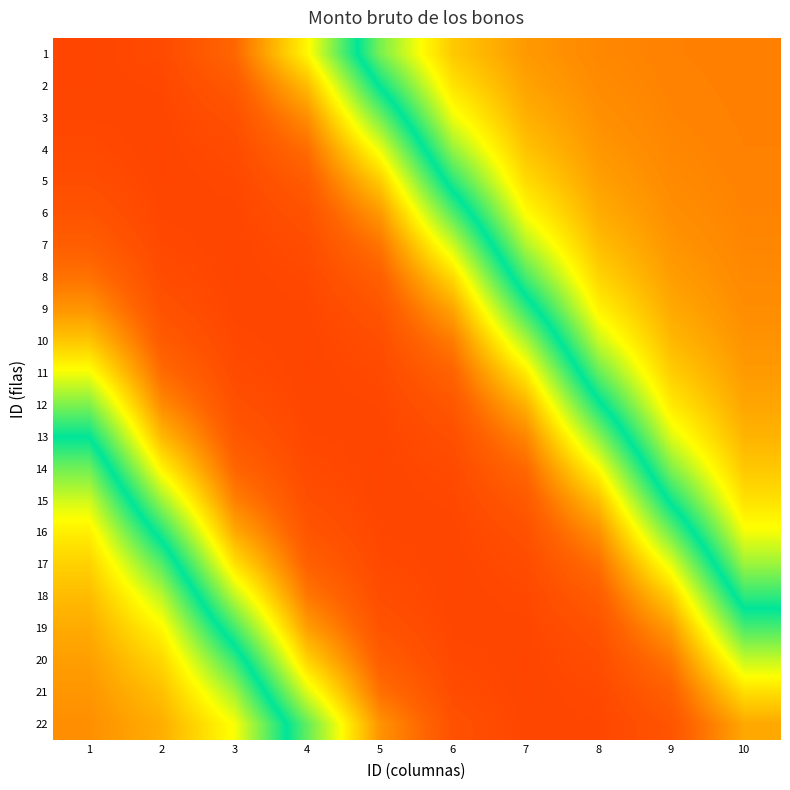

Count the number of categories in the chart.

10